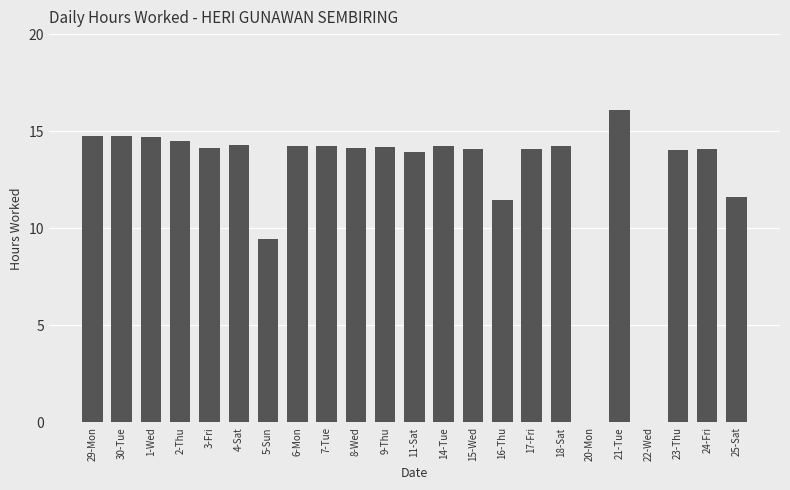

At which label does the data first exceed 14?

29-Mon